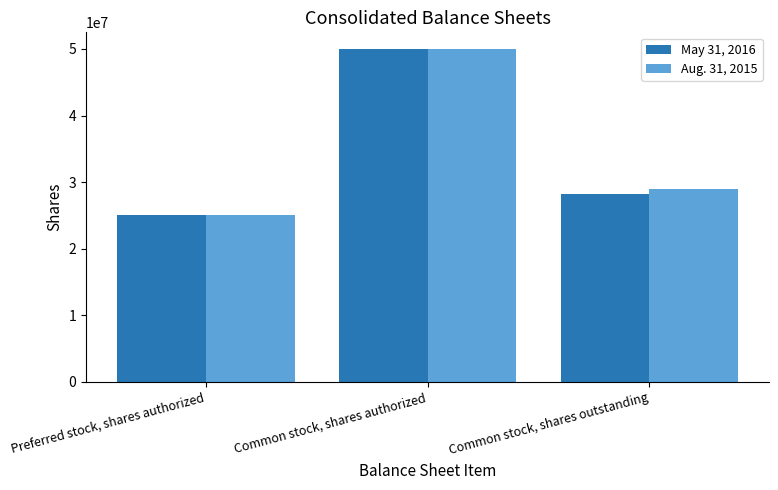

What is the difference between the highest and lowest values at Common stock, shares outstanding?

705000